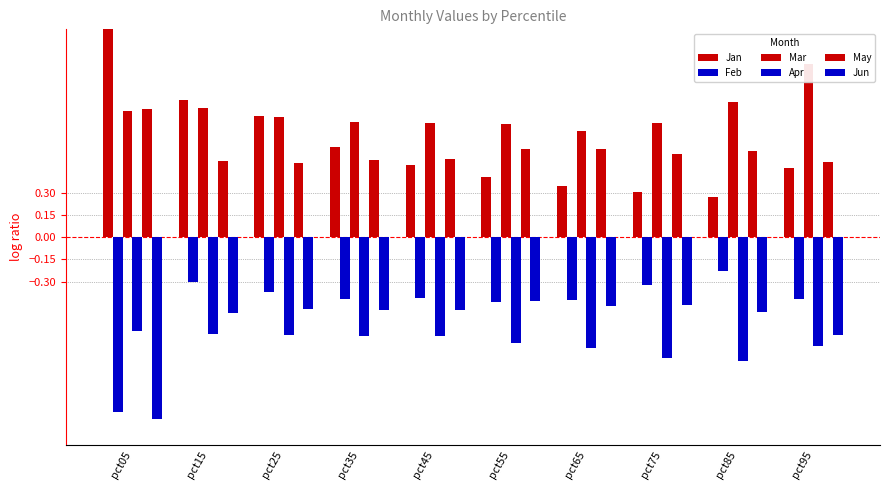

How many groups of bars are there?

10